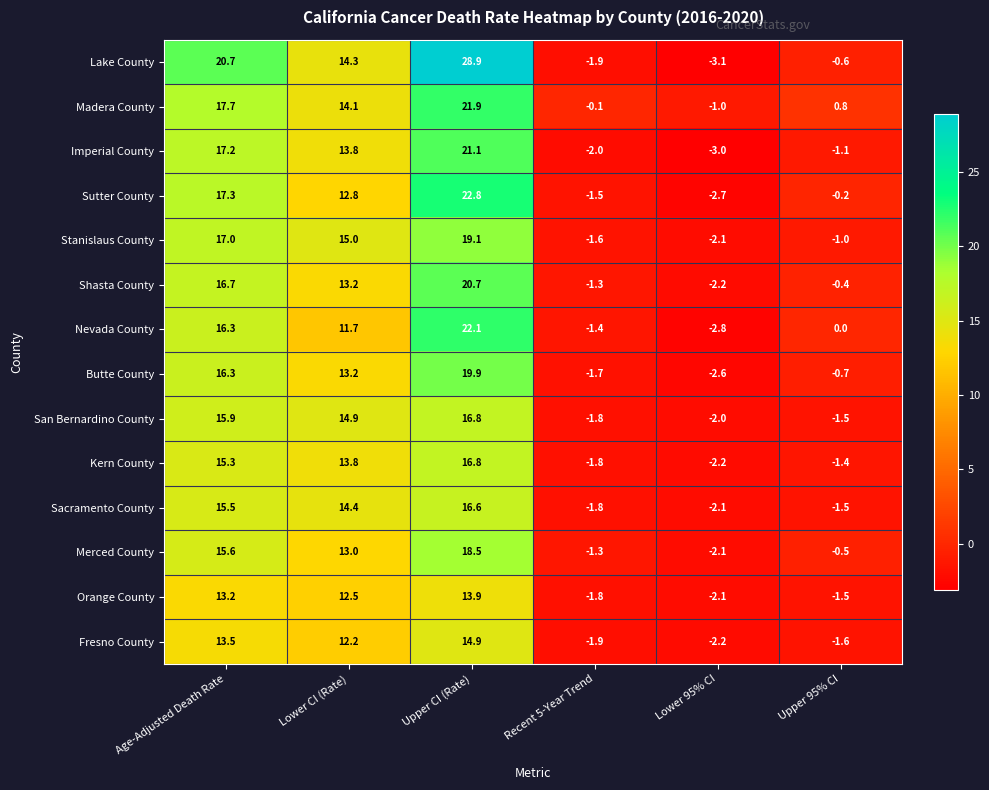

Which label corresponds to the smallest value in the chart?

Lower 95% CI